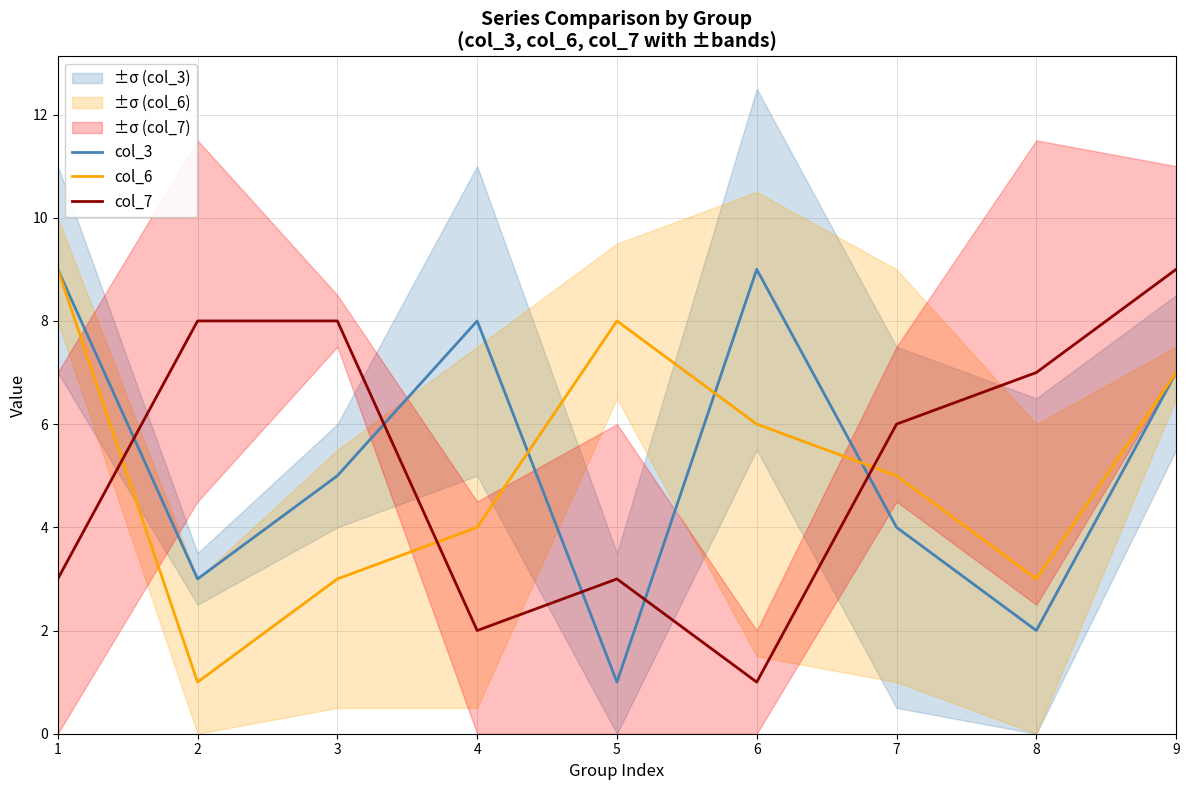

Which series has the largest total across all categories?

col_3